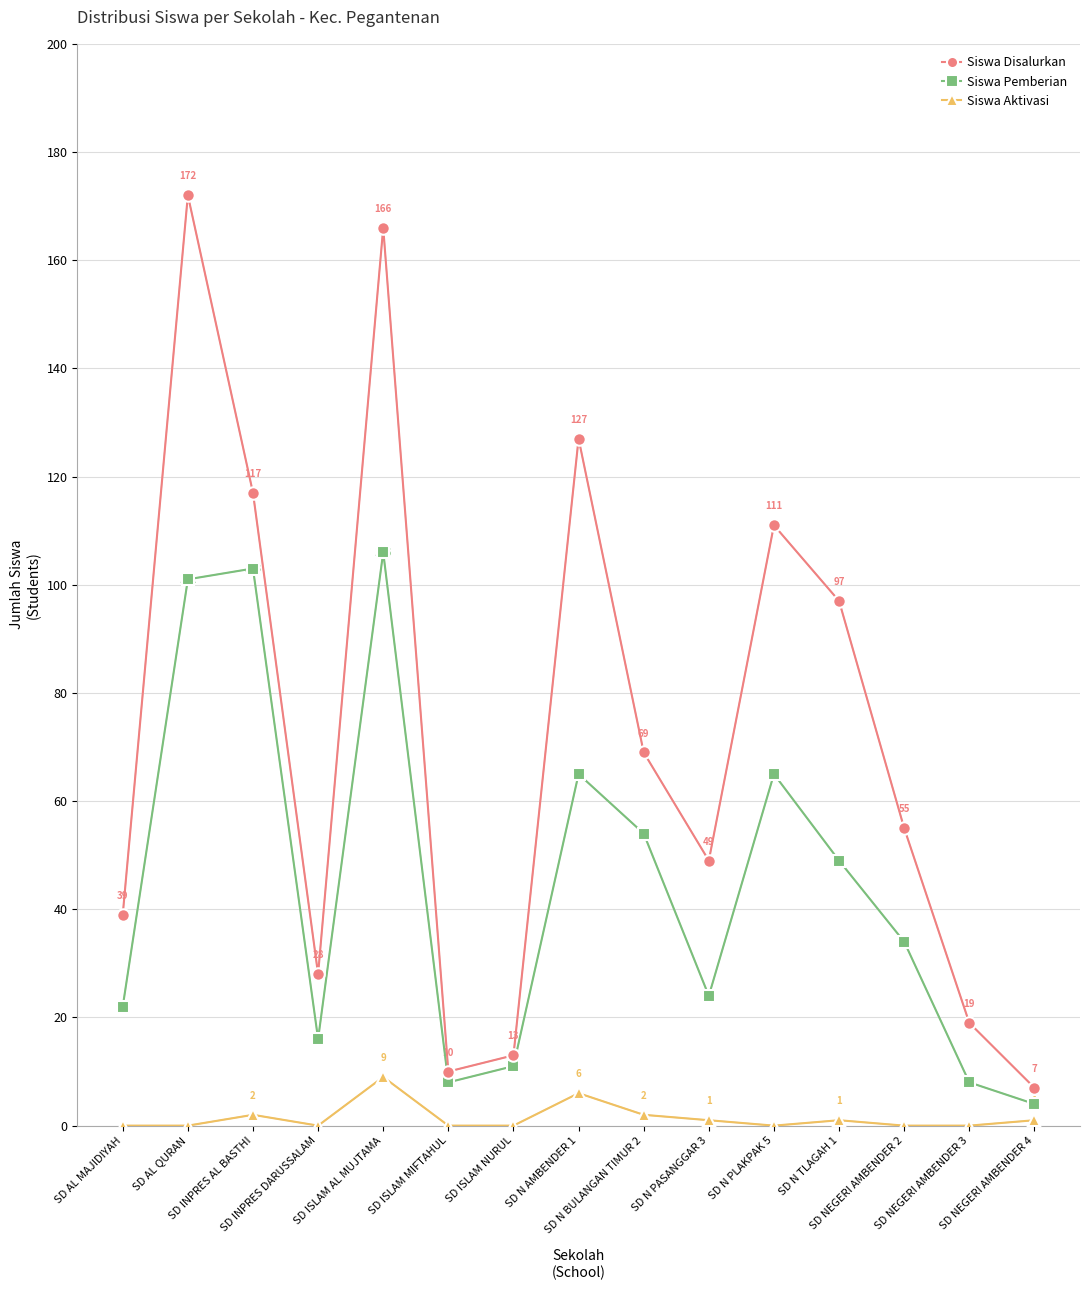

The Siswa Disalurkan series shows 62 at SD N AMBENDER 1. True or false?

False